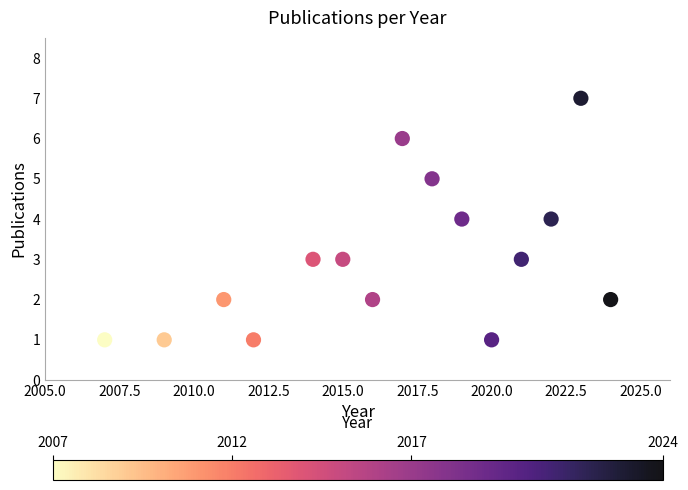

What is the range of Y values (max minus min)?

6